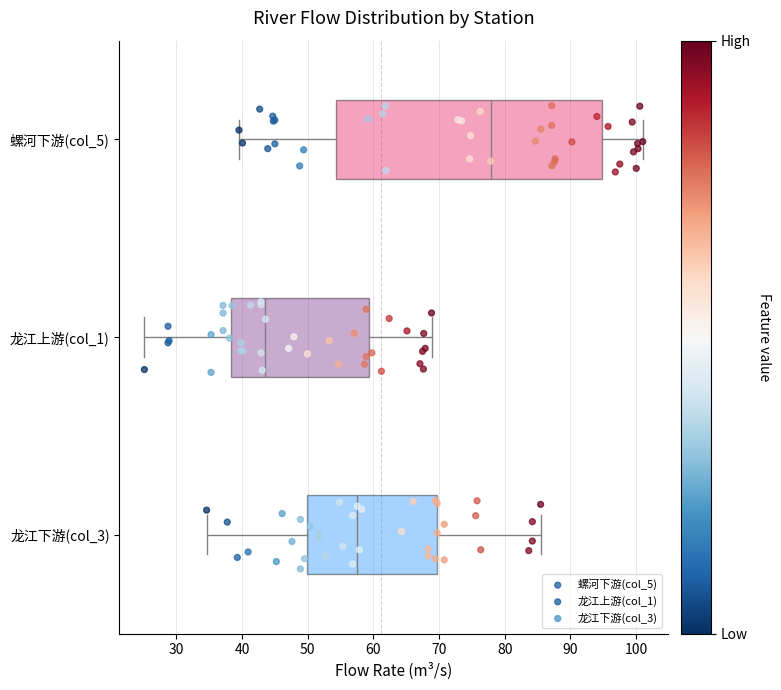

Reading bottom to top, read every box against the x-axis: the position of its median line, the range the box covers, and the ends of its whiskers. The values are not printed on the chart, so give them approximately, as read against the axis.

龙江下游(col_3): median 58, box 50 to 70, whiskers 35 to 85
龙江上游(col_1): median 44, box 38 to 59, whiskers 25 to 69
螺河下游(col_5): median 78, box 54 to 95, whiskers 40 to 101